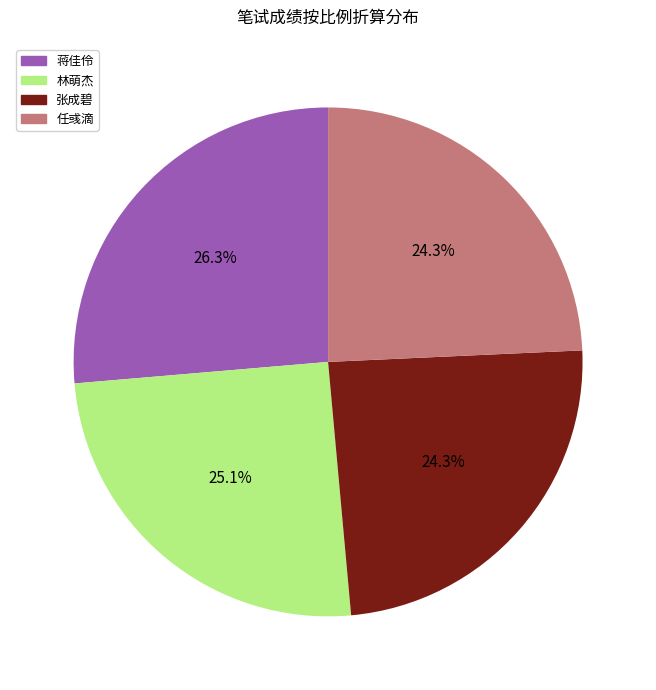

Count the number of slices in the pie.

4